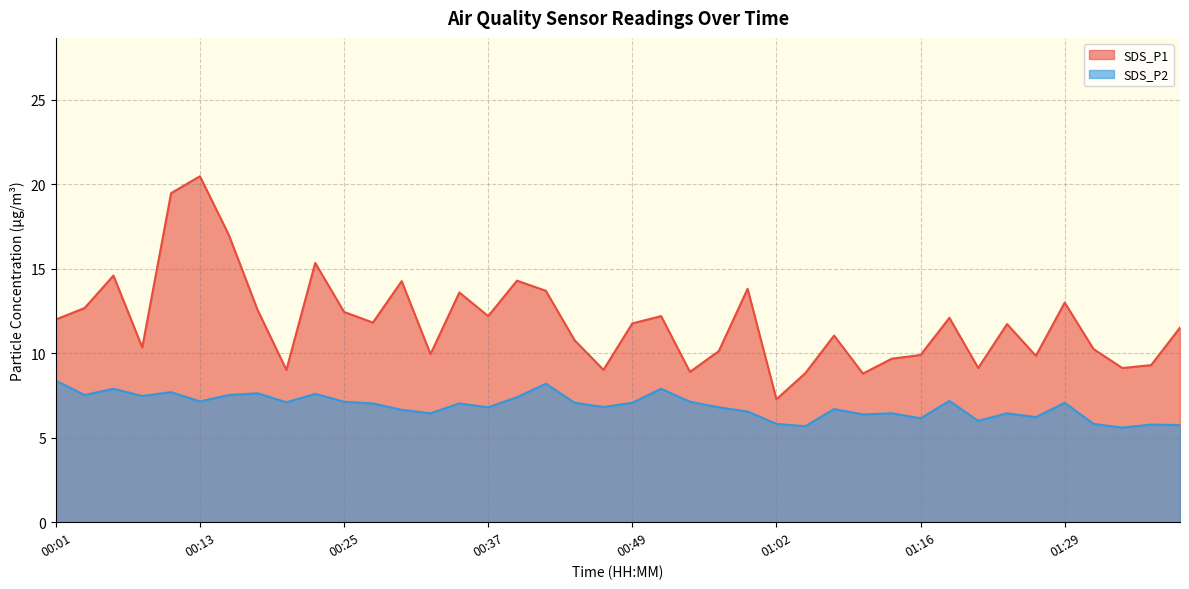

Which series has the widest spread of values?

SDS_P1